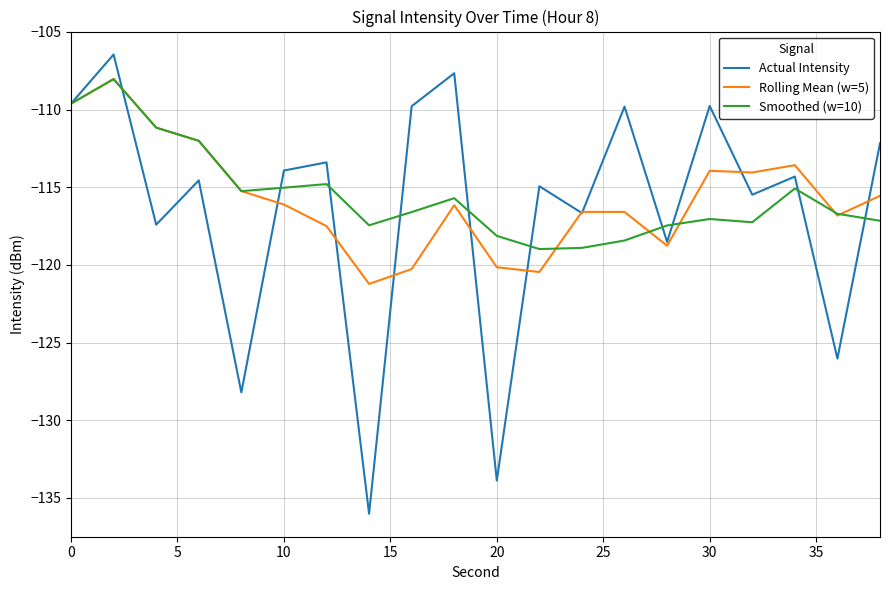

In Smoothed (w=10), how many points are lower than both neighbors (excluding endpoints)?

4